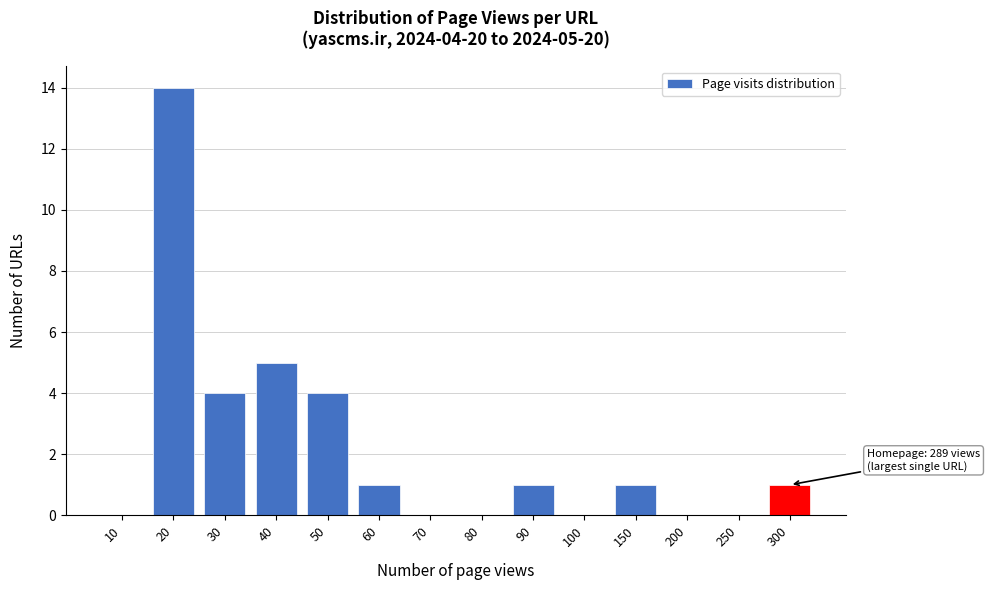

Reading left to right, extract all data points from this chart.

10=0	20=14	30=4	40=5	50=4	60=1	70=0	80=0	90=1	100=0	150=1	200=0	250=0	300=1